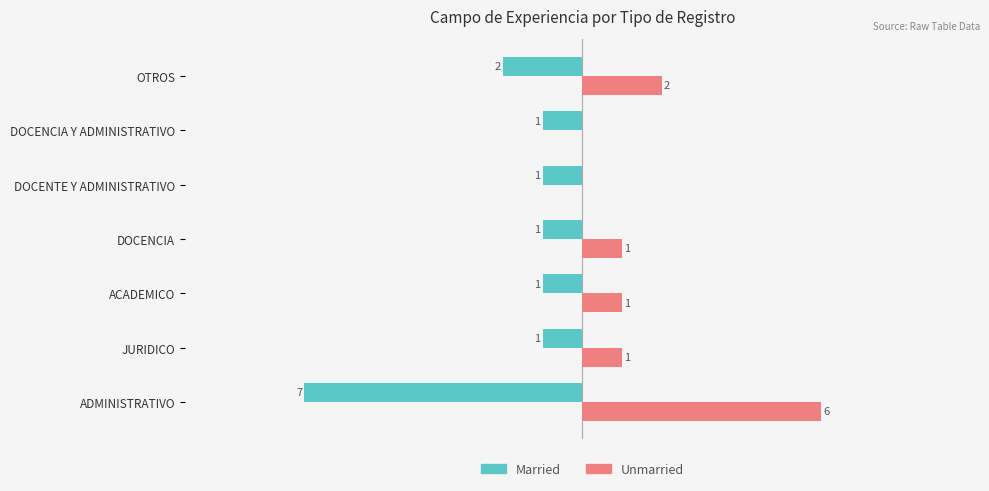

Where is Unmarried nearest to the value 3?

OTROS